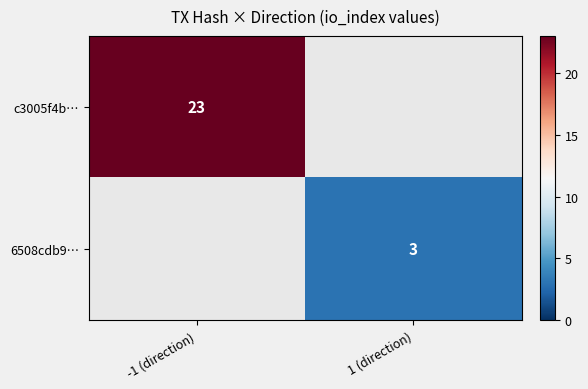

What is the minimum value shown in the chart?

3.0